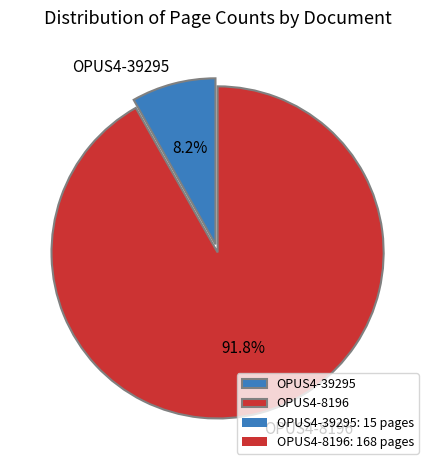

What portion of the pie excludes OPUS4-8196?

8.2%